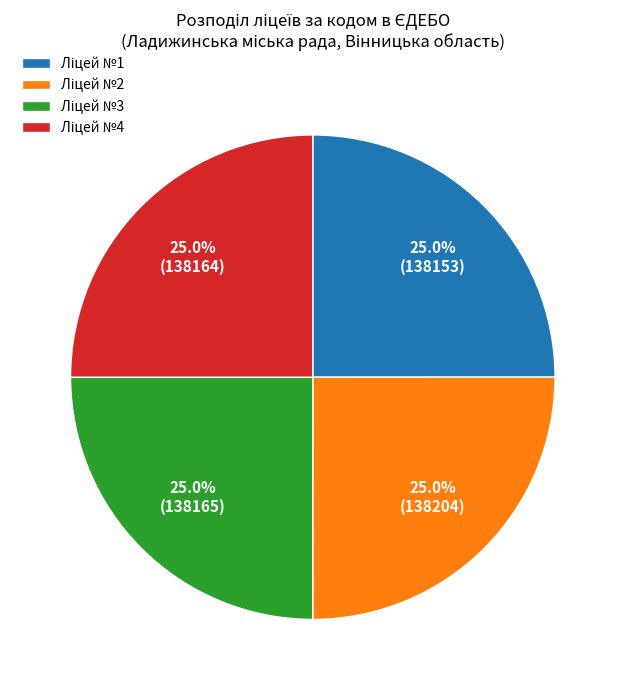

Is there a majority slice in this chart?

No